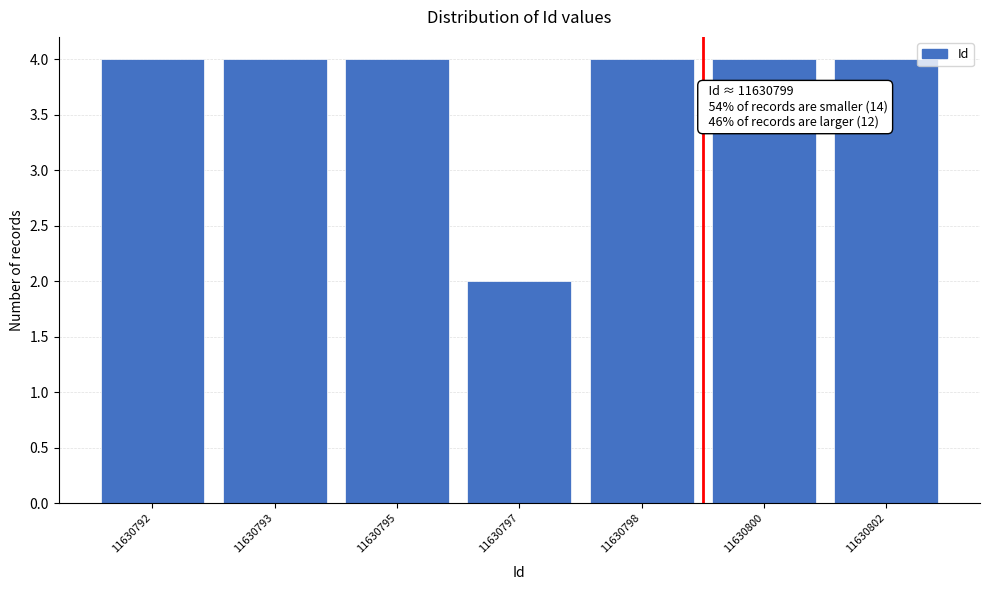

Reading left to right, what are all the values shown in this chart?

4	4	4	2	4	4	4